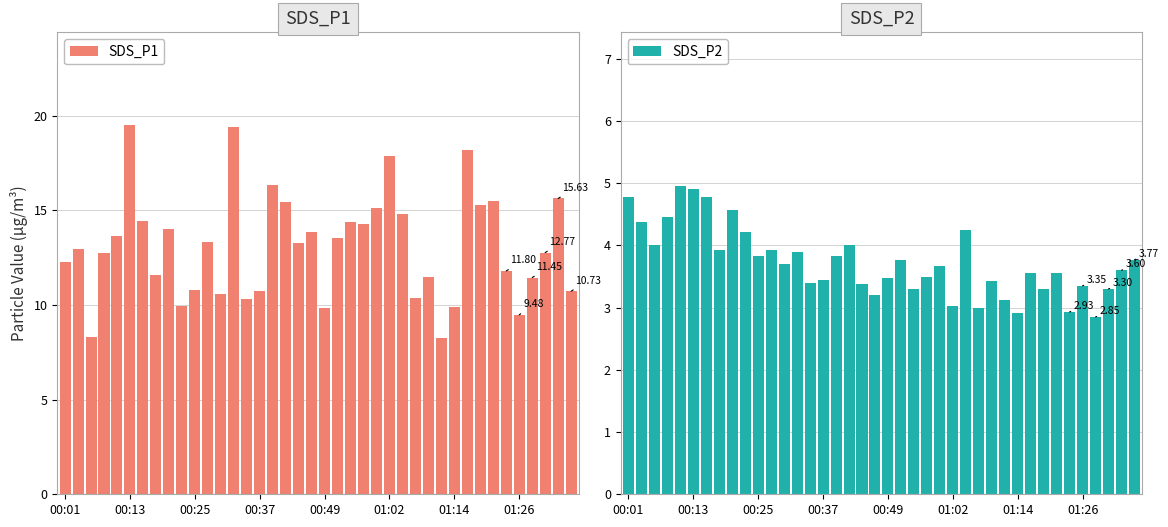

What is the average value of the SDS_P2 series?

3.7